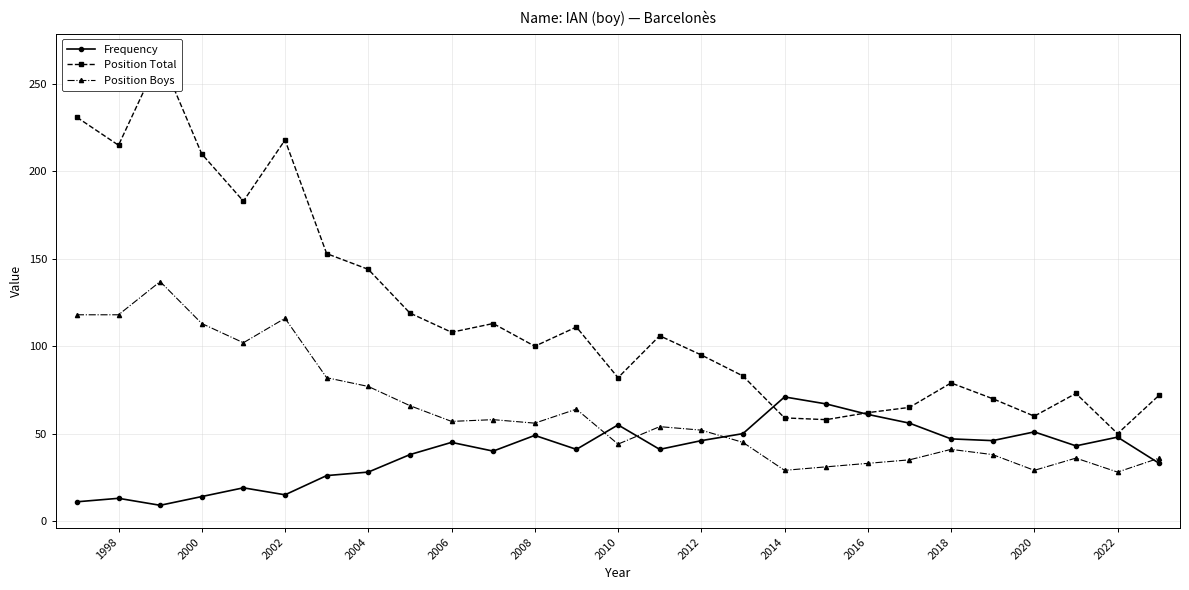

Reading left to right, list all the values displayed in this chart.

Frequency: 11	13	9	14	19	15	26	28	38	45	40	49	41	55	41	46	50	71	67	61	56	47	46	51	43	48	33
Position Total: 231	215	266	210	183	218	153	144	119	108	113	100	111	82	106	95	83	59	58	62	65	79	70	60	73	50	72
Position Boys: 118	118	137	113	102	116	82	77	66	57	58	56	64	44	54	52	45	29	31	33	35	41	38	29	36	28	36